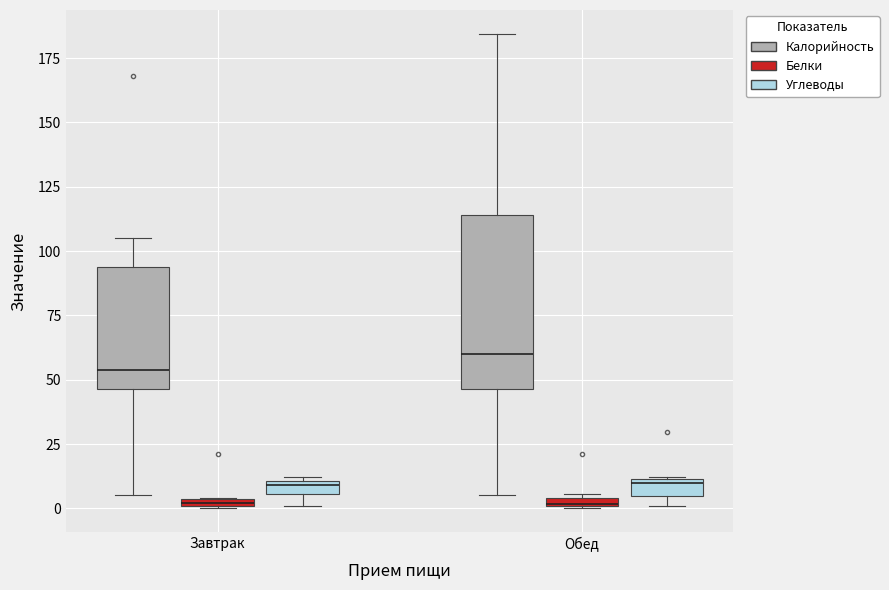

Which box is the tallest, from its lower edge to its upper edge?

Обед (Калорийность)